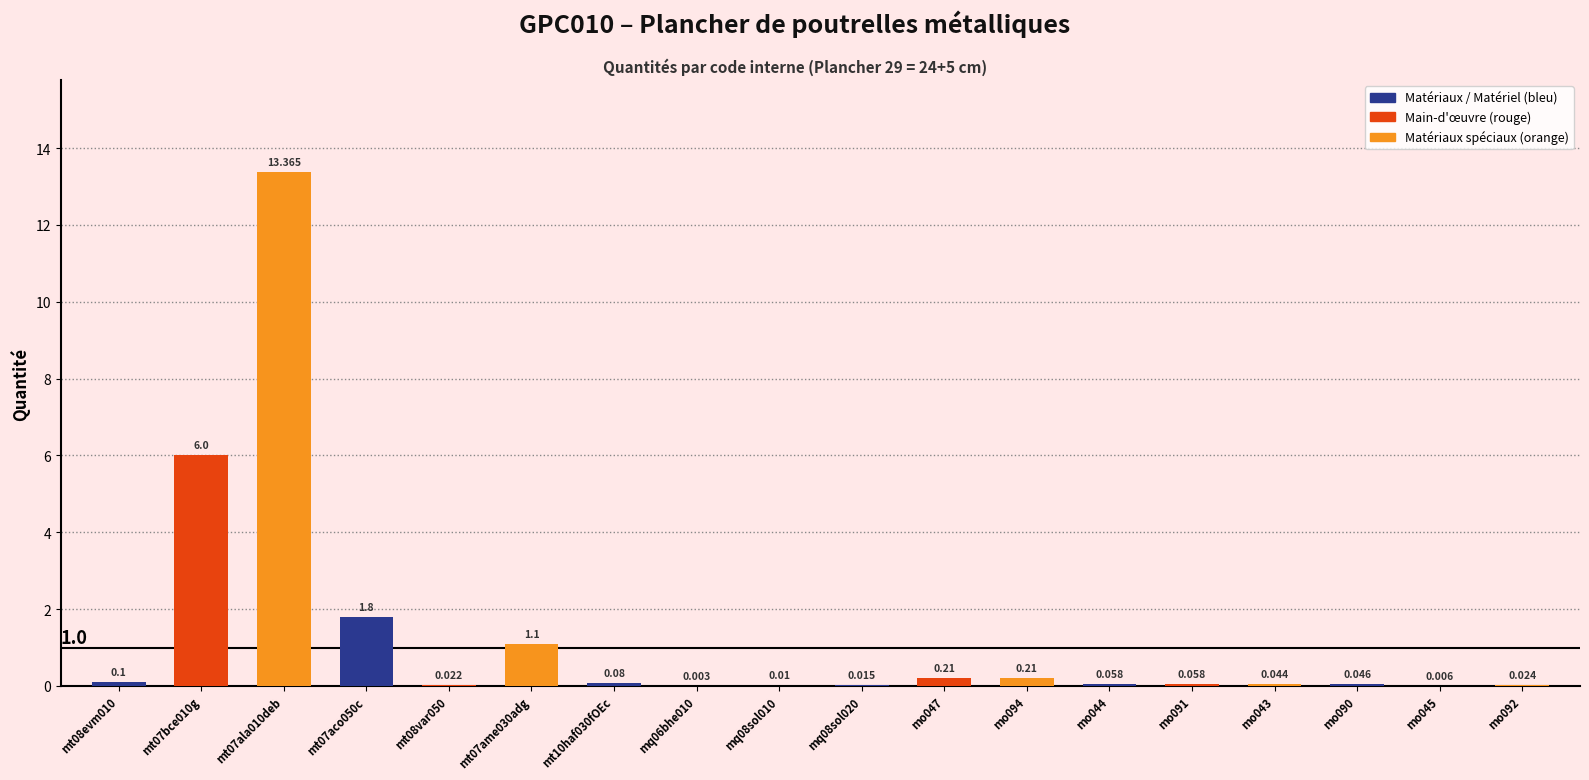

Which has a higher value, mq08sol020 or mo090?

mo090